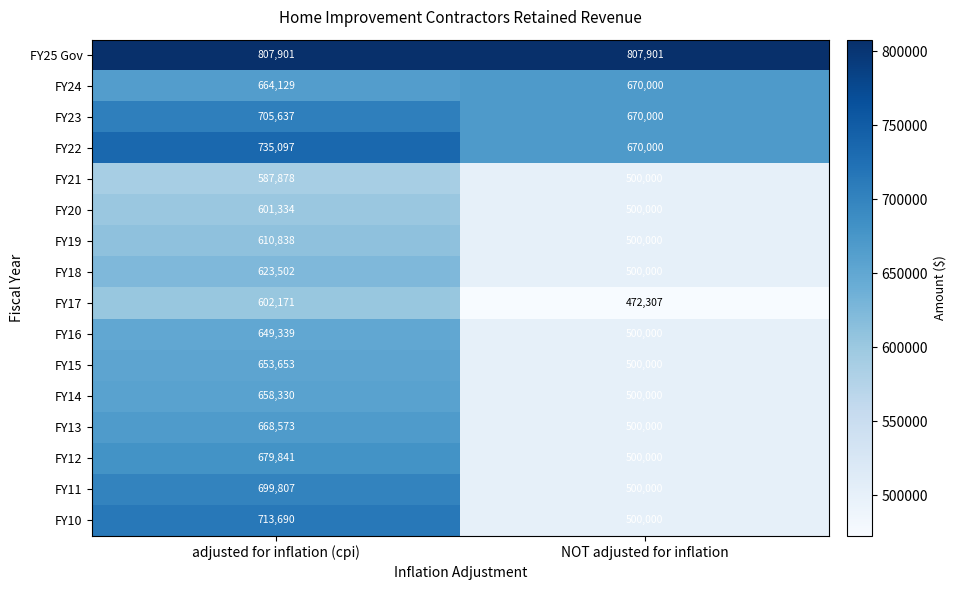

At which label does FY16 reach its minimum?

NOT adjusted for inflation